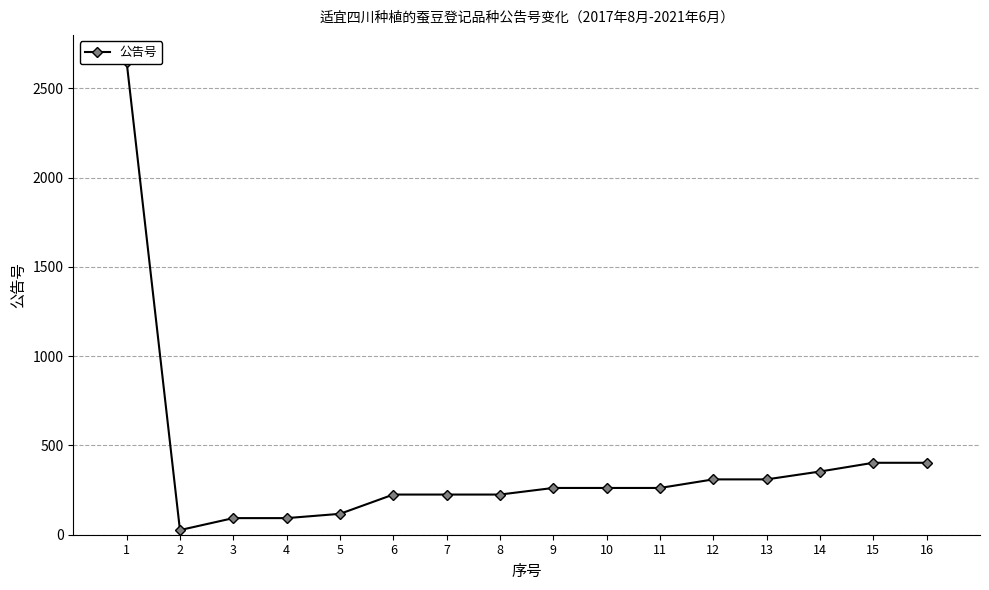

Reading left to right, what are all the values shown in this chart?

2650	26	93	93	117	225	225	225	262	262	262	310	310	354	403	403